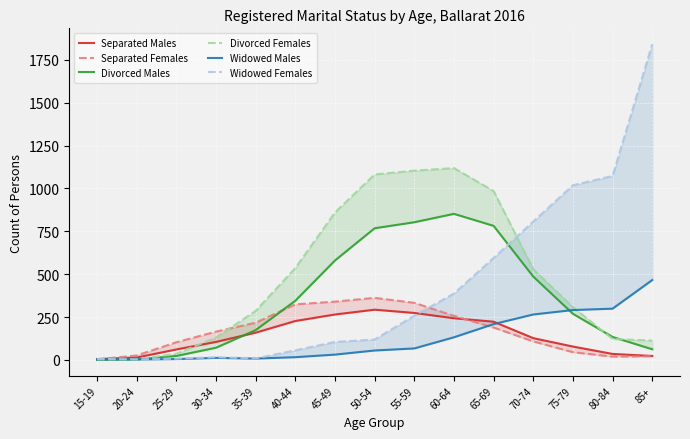

The value of Separated Females at 30-34 is 258. True or false?

False